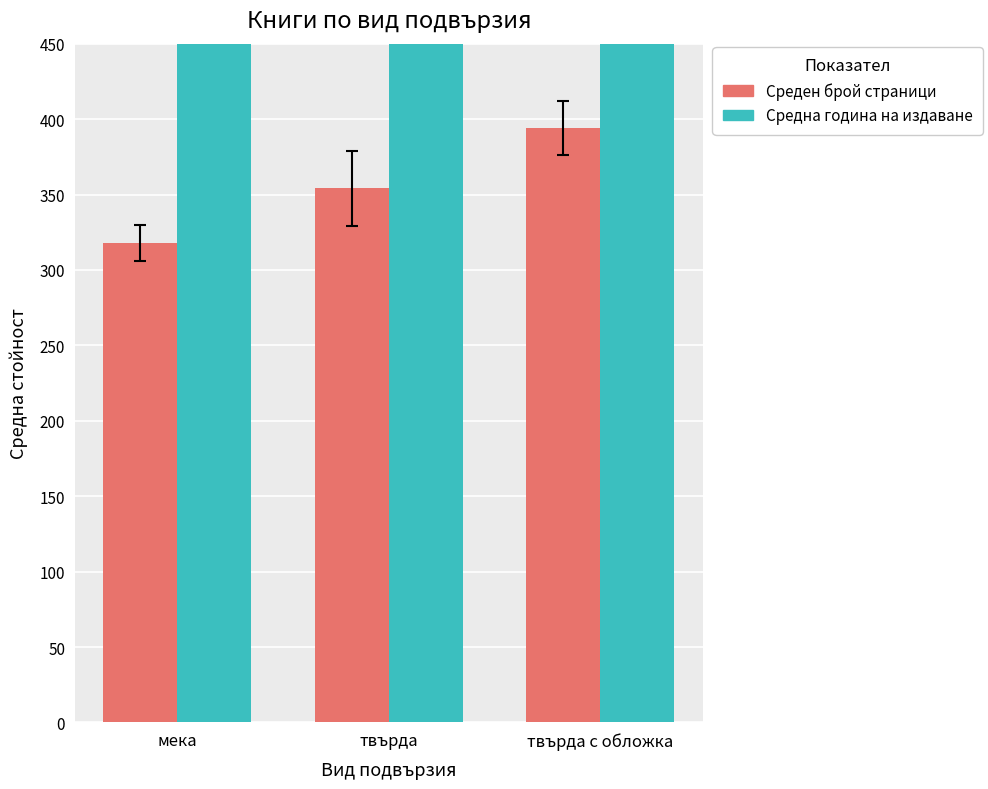

At how many categories does at least one series exceed 321?

3